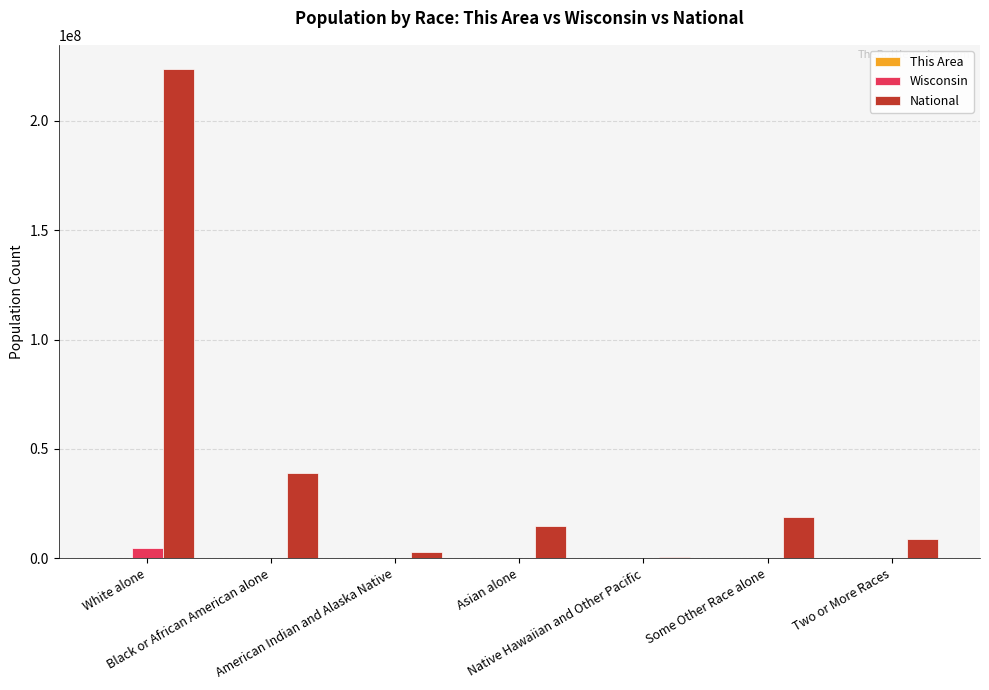

What is the sum of all National values?

308745538